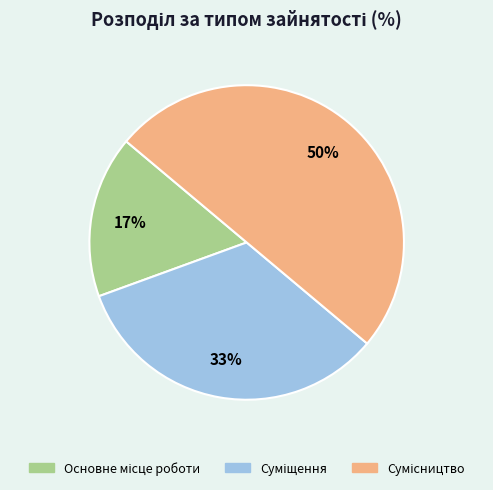

To the nearest percent, what is the average slice percentage?

33%